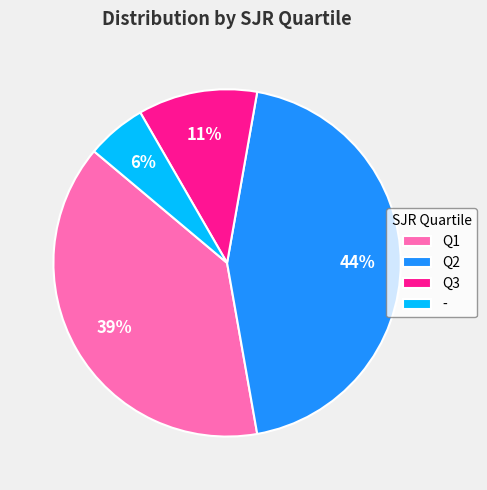

Rank the categories by value from highest to lowest.

Q2, Q1, Q3, -